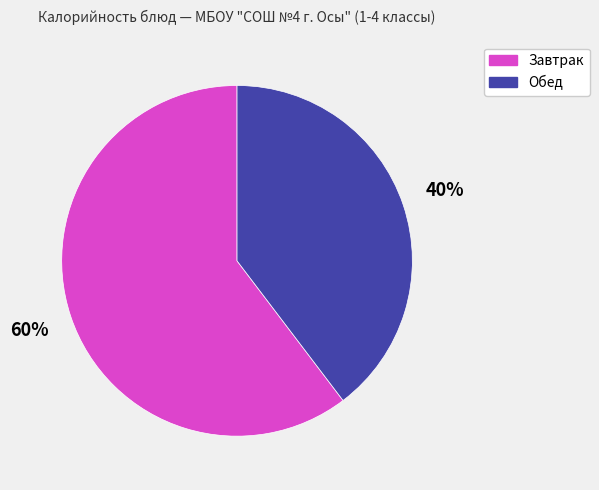

Does any single category account for the majority?

Yes